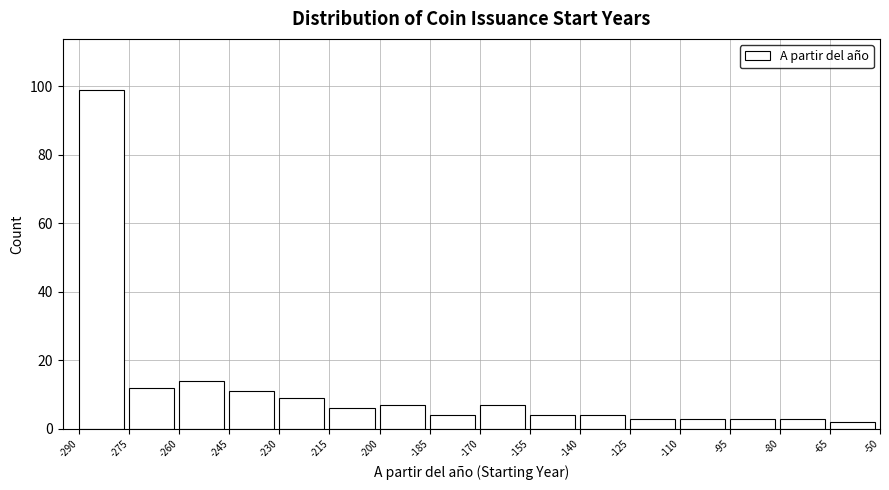

How tall is the bar that spans -110 to -95 on the x-axis? The values are not printed on the chart, so give them approximately, as read against the axis.

4